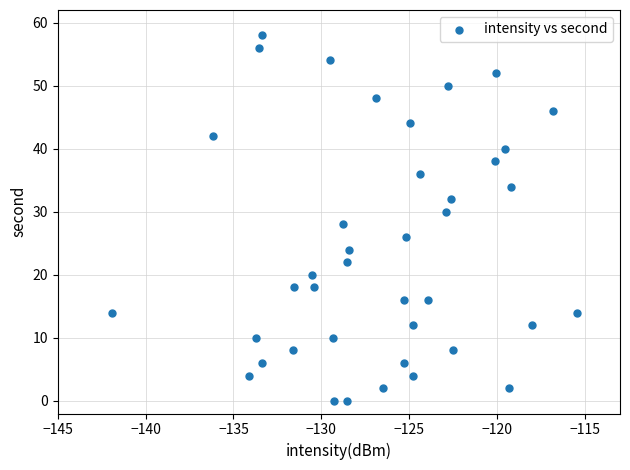

What is the range of Y values (max minus min)?

58